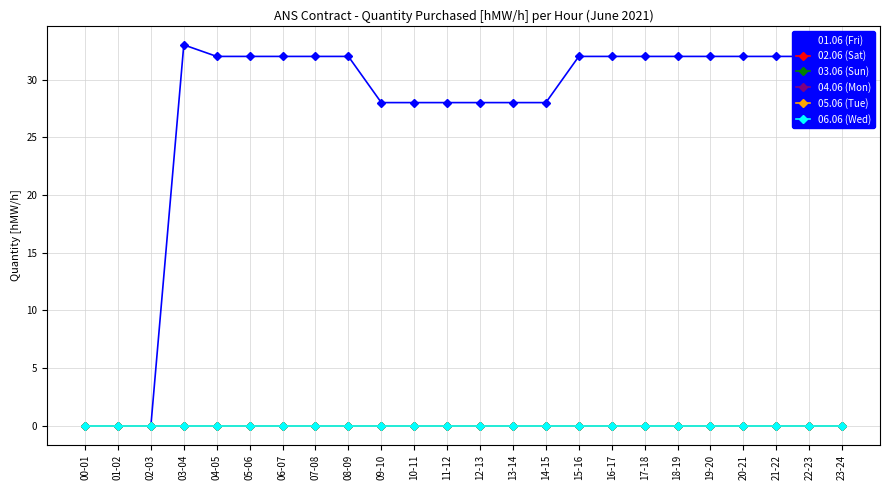

True or false: 02.06 (Sat) has more than 2 interior local peaks.

False